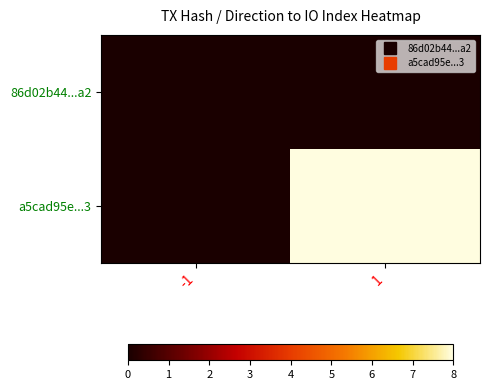

Reading left to right, transcribe all the data shown in this chart.

86d02b44...a2: -1=0	1=0
a5cad95e...3: -1=0	1=8